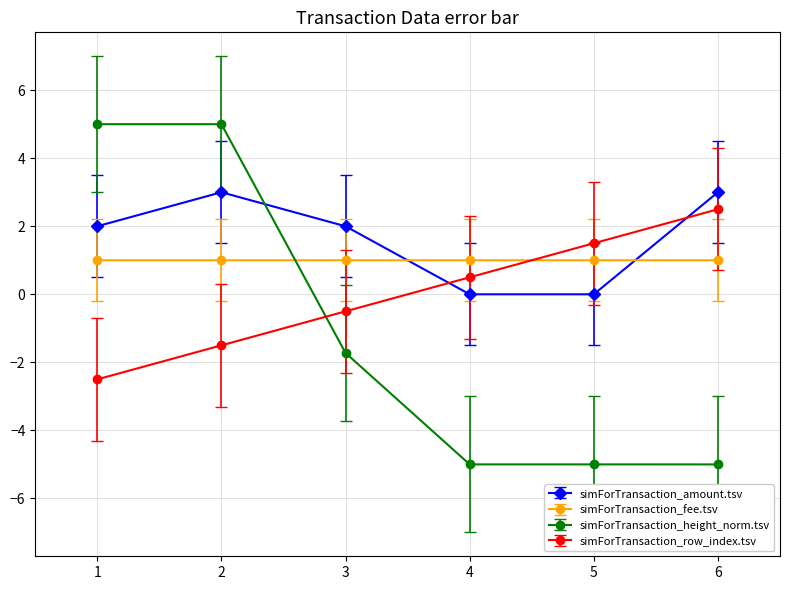

What is the highest value of the simForTransaction_amount.tsv series?

3.0